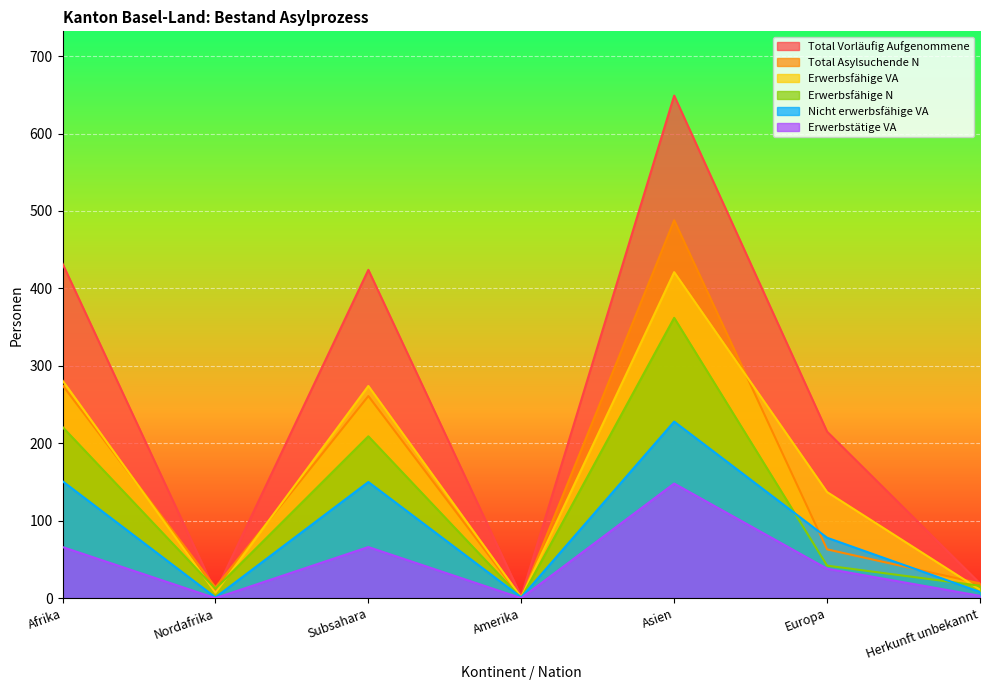

Reading left to right, transcribe all the data shown in this chart.

Total Vorläufig Aufgenommene: Afrika=432	Nordafrika=8	Subsahara=424	Amerika=2	Asien=649	Europa=215	Herkunft unbekannt=19
Total Asylsuchende N: Afrika=275	Nordafrika=14	Subsahara=261	Amerika=0	Asien=488	Europa=63	Herkunft unbekannt=19
Erwerbsfähige VA: Afrika=281	Nordafrika=7	Subsahara=274	Amerika=1	Asien=421	Europa=137	Herkunft unbekannt=11
Erwerbsfähige N: Afrika=221	Nordafrika=12	Subsahara=209	Amerika=0	Asien=362	Europa=42	Herkunft unbekannt=16
Nicht erwerbsfähige VA: Afrika=151	Nordafrika=1	Subsahara=150	Amerika=1	Asien=228	Europa=78	Herkunft unbekannt=8
Erwerbstätige VA: Afrika=66	Nordafrika=0	Subsahara=66	Amerika=0	Asien=148	Europa=38	Herkunft unbekannt=3